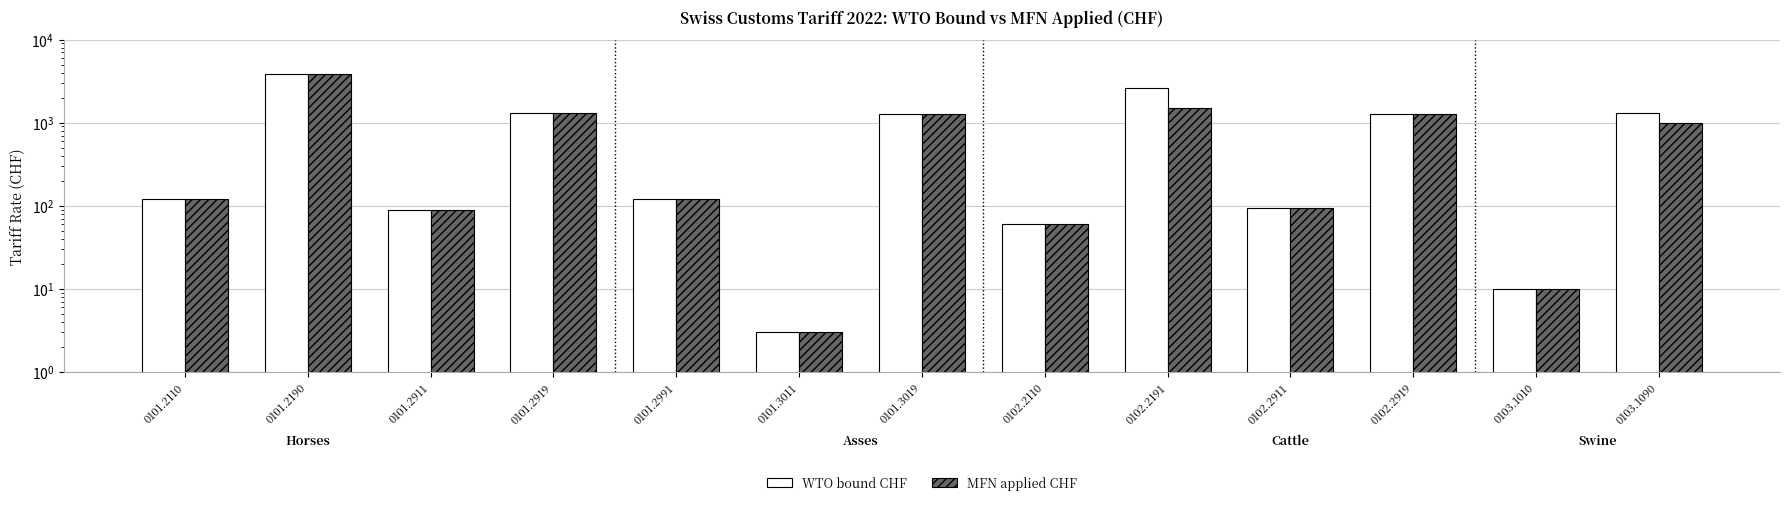

Reading left to right, transcribe all the data shown in this chart.

WTO bound CHF: 0101.2110=120	0101.2190=3834	0101.2911=90	0101.2919=1309	0101.2991=120	0101.3011=3	0101.3019=1281	0102.2110=60	0102.2191=2594	0102.2911=95	0102.2919=1275	0103.1010=10	0103.1090=1309
MFN applied CHF: 0101.2110=120	0101.2190=3834	0101.2911=90	0101.2919=1309	0101.2991=120	0101.3011=3	0101.3019=1281	0102.2110=60	0102.2191=1500	0102.2911=95	0102.2919=1275	0103.1010=10	0103.1090=1000